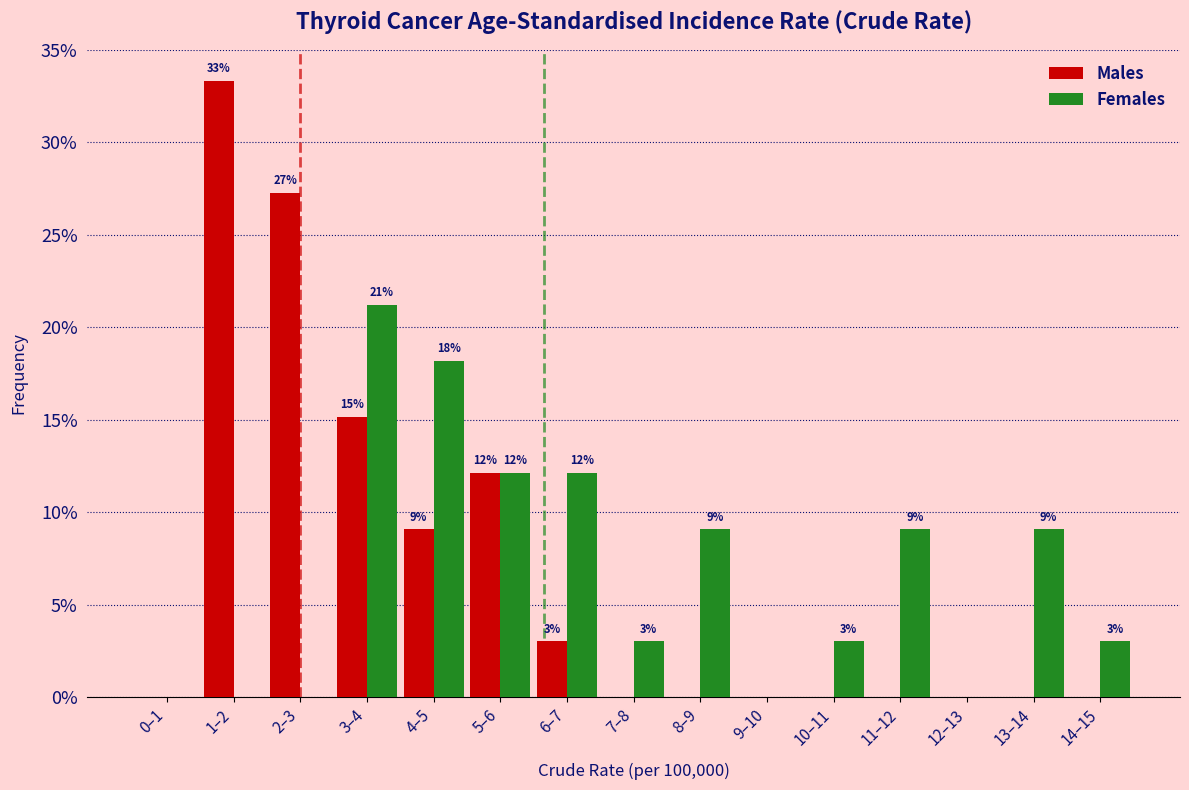

How many groups of bars are there?

15